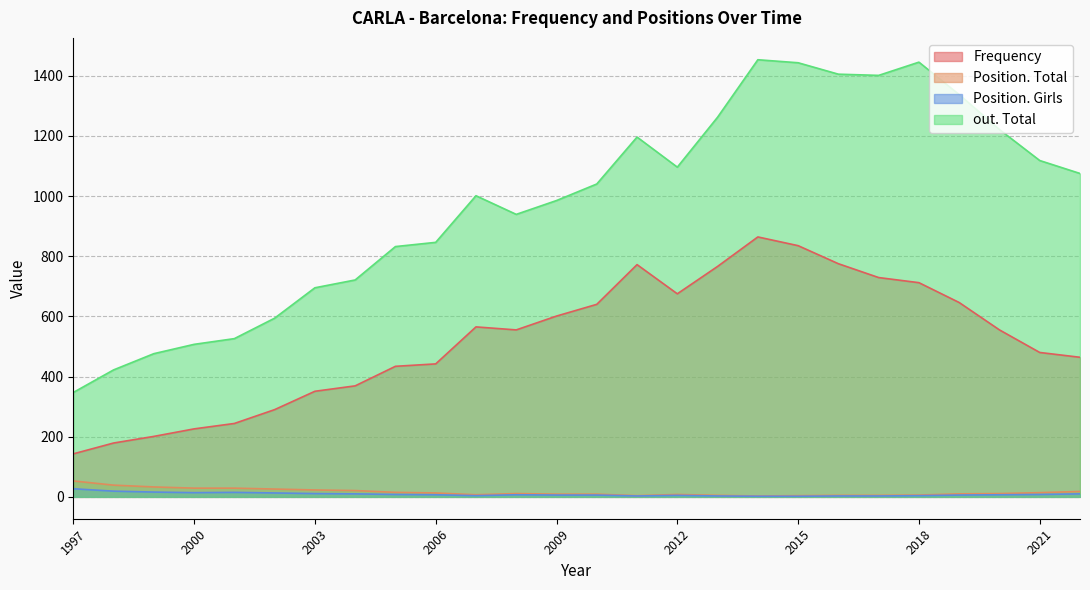

Which series changed the most between 2015 and 2018?

Frequency